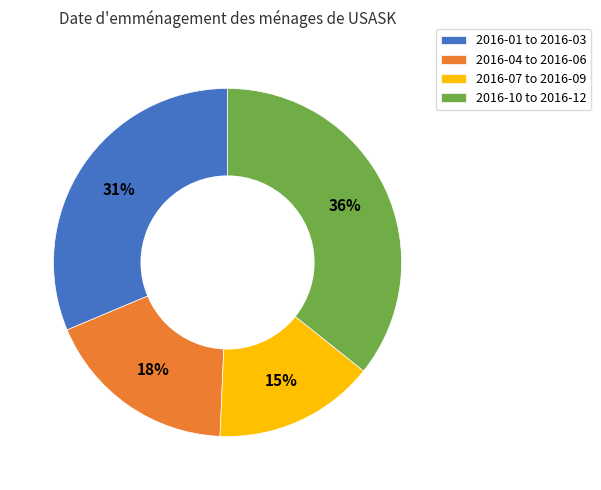

Between 2016-04 to 2016-06 and 2016-10 to 2016-12, which is larger?

2016-10 to 2016-12